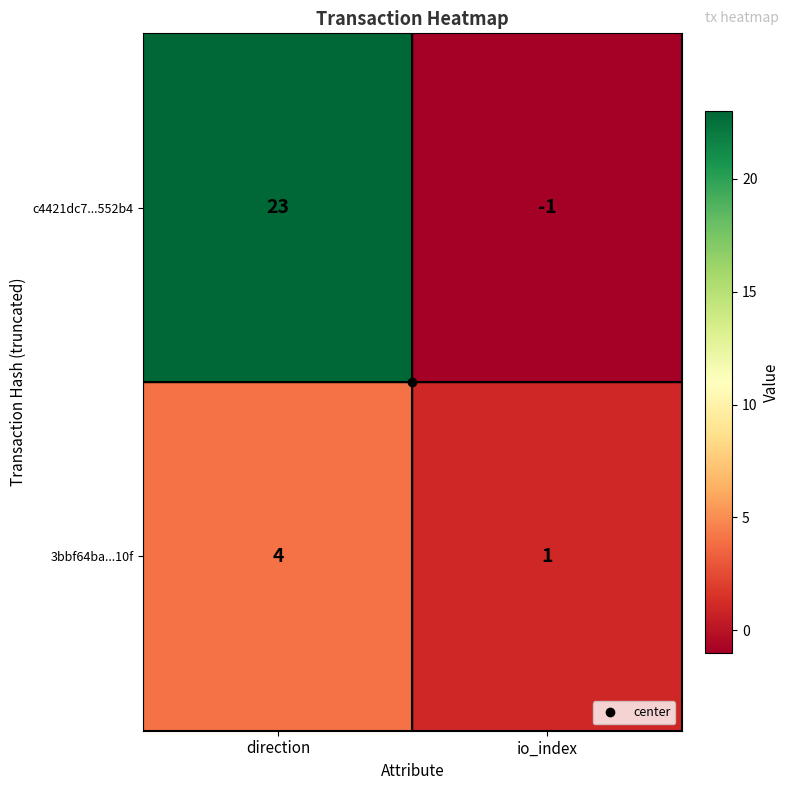

Which series has the widest spread of values?

c4421dc7...552b4